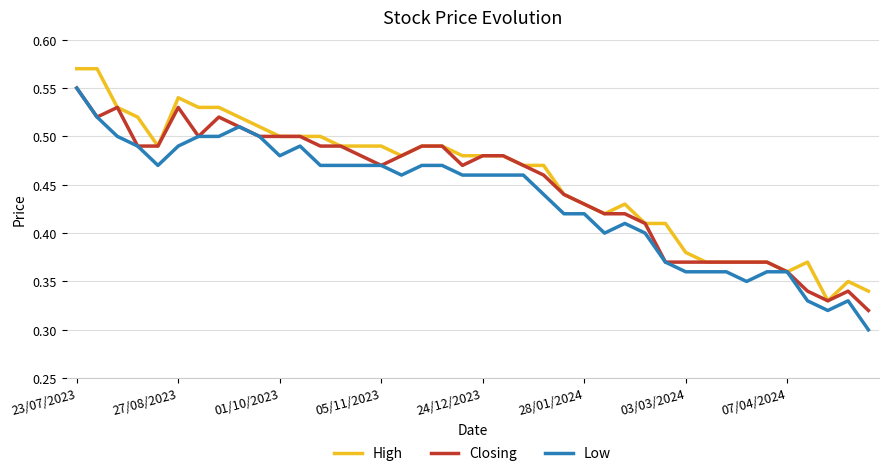

At which category is the sum across all series the highest?

23/07/2023